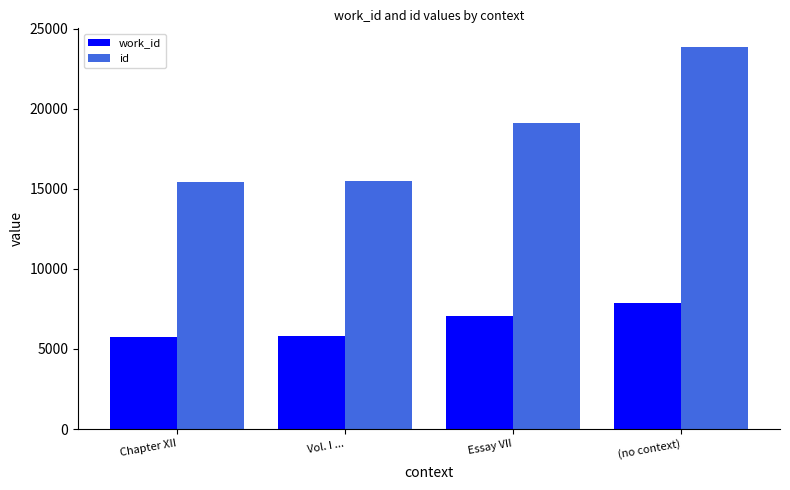

List the series in order of their overall mean, lowest first.

work_id, id